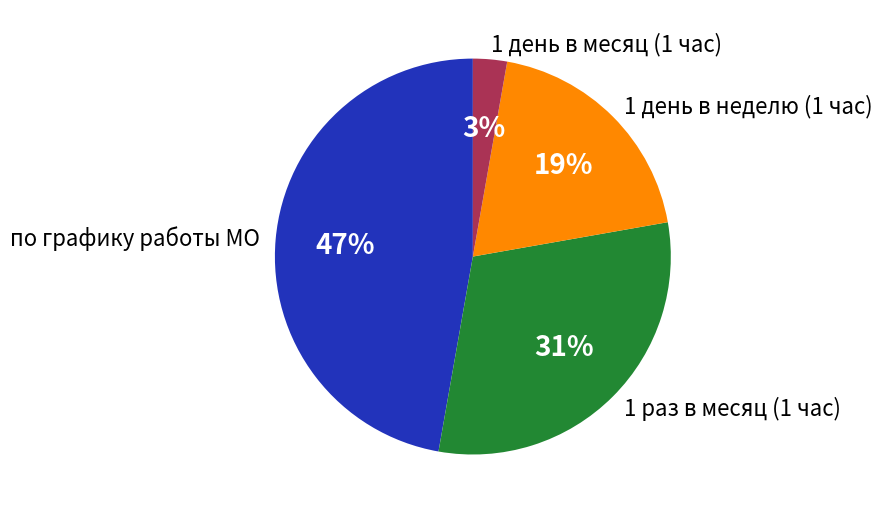

How many slices are in this pie chart?

4